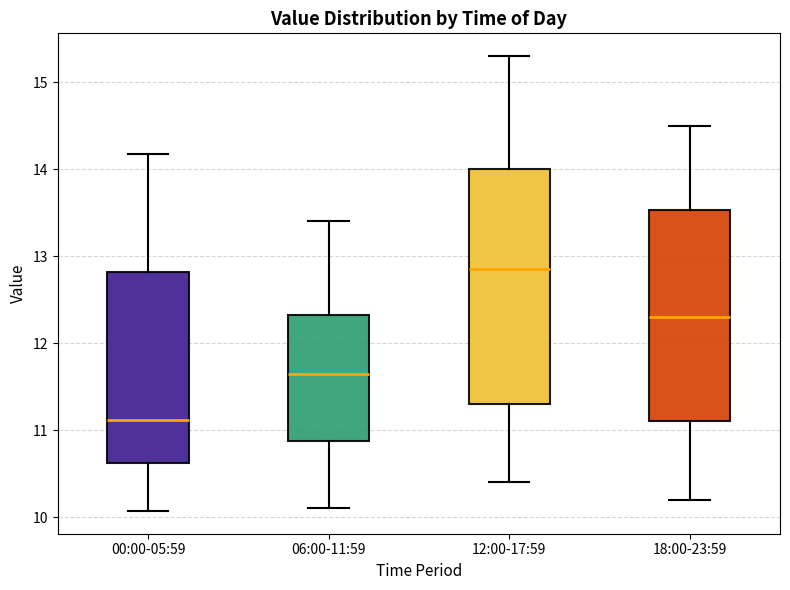

Comparing the boxes themselves (not the whiskers), which one is the tallest?

12:00-17:59